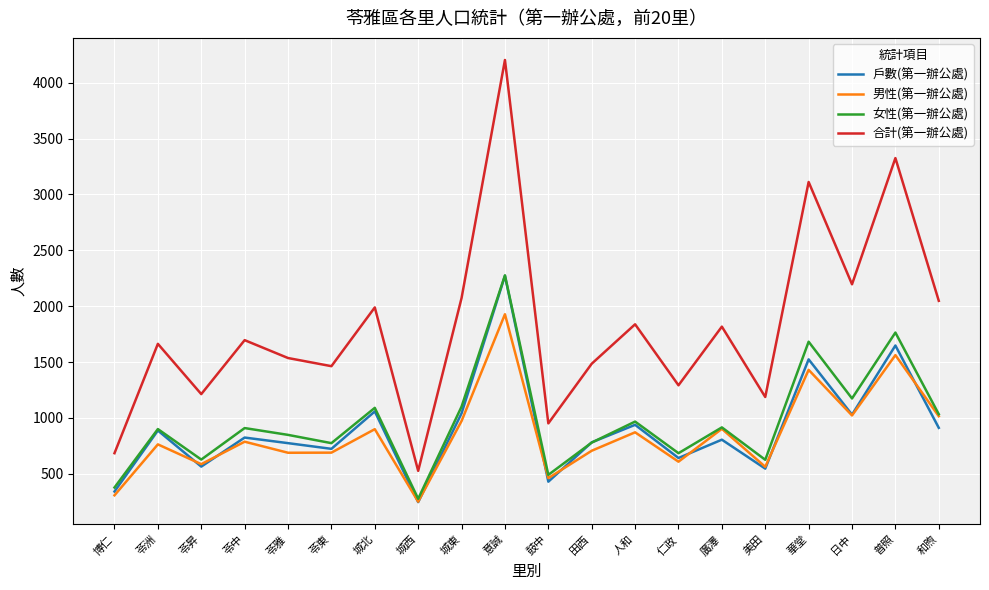

At which category does the chart reach its minimum across all series?

城西